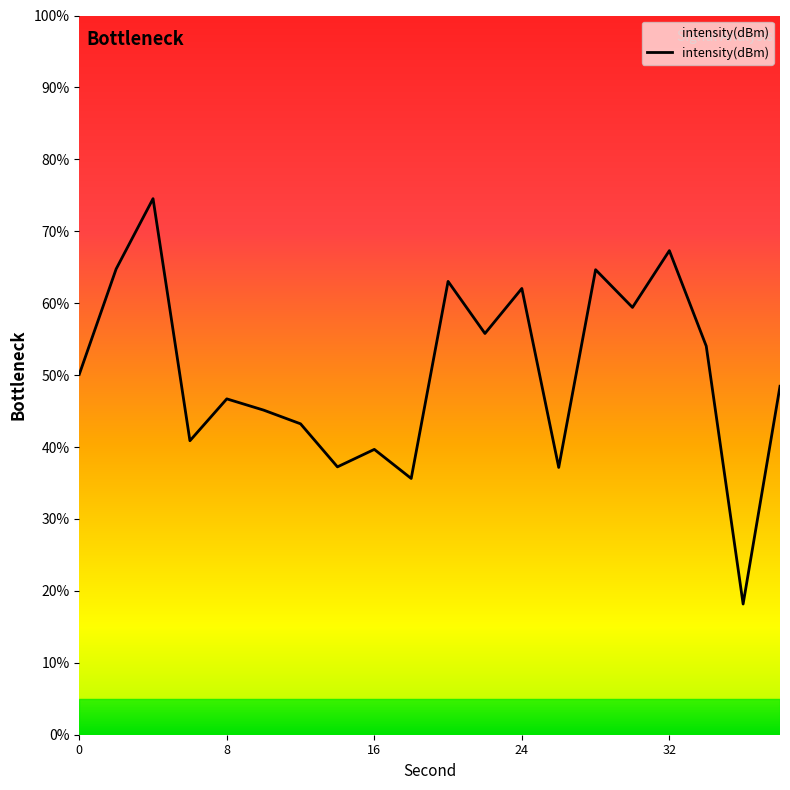

What is the smallest value displayed?

18.2